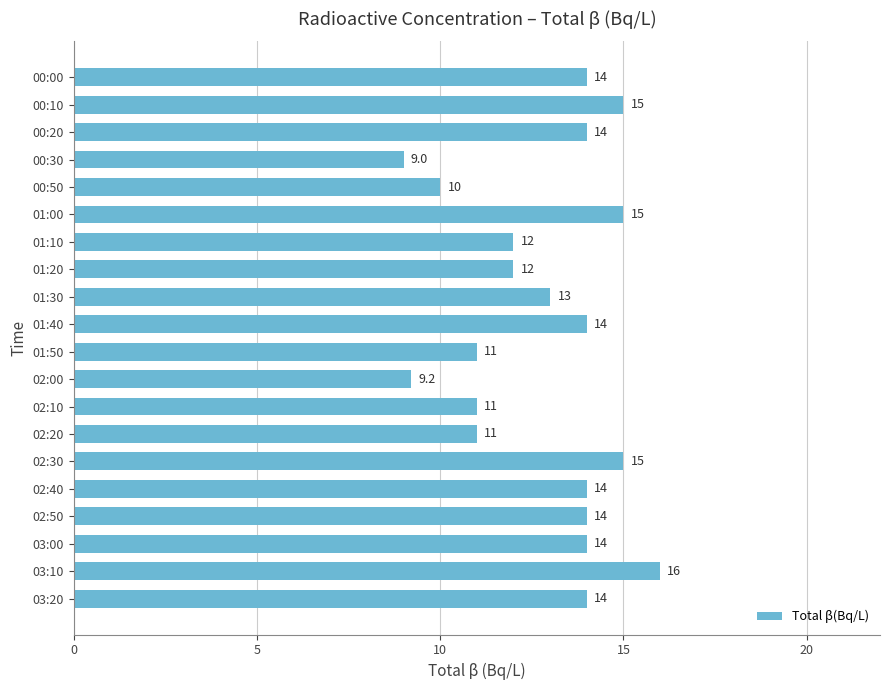

What is the change in value from 02:20 to 03:00?

+3.0